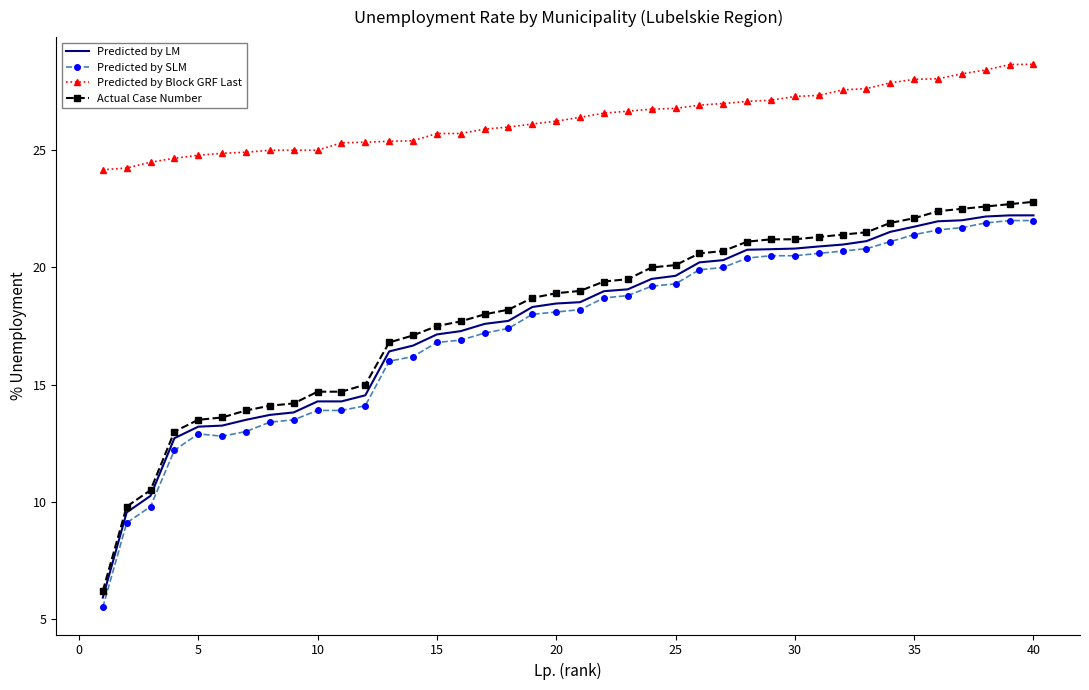

What is the smallest value displayed?

5.5